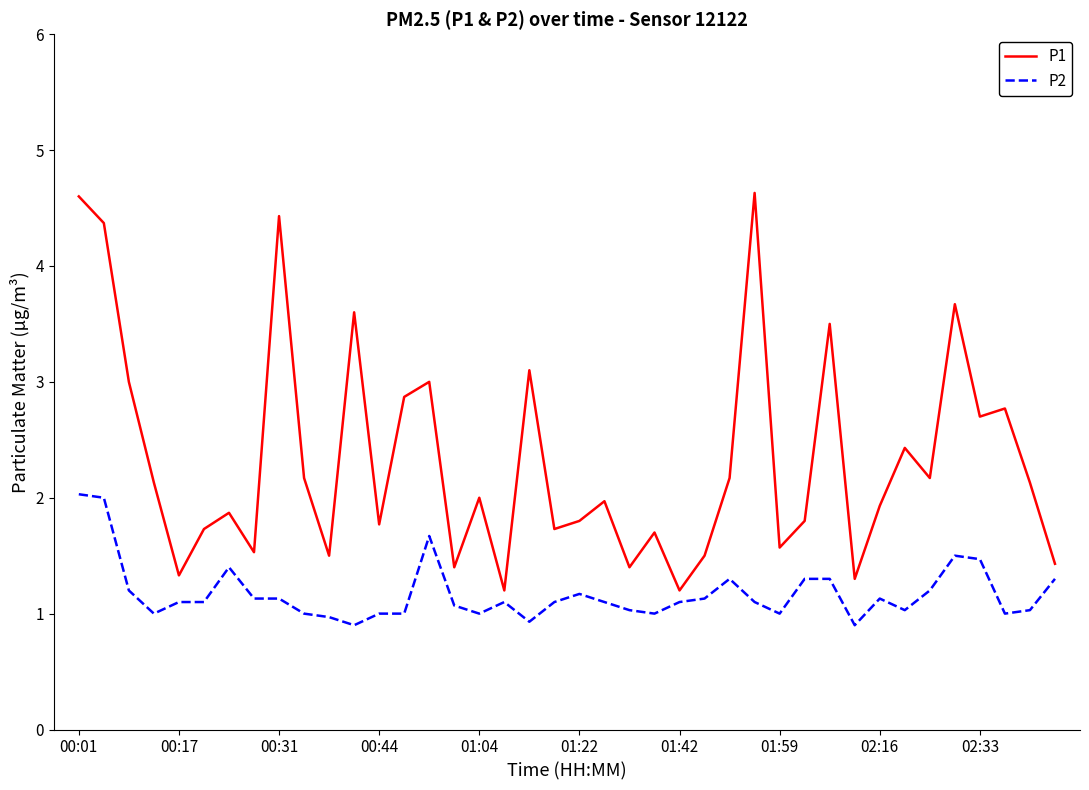

How many values in the P1 series are below 2?

20